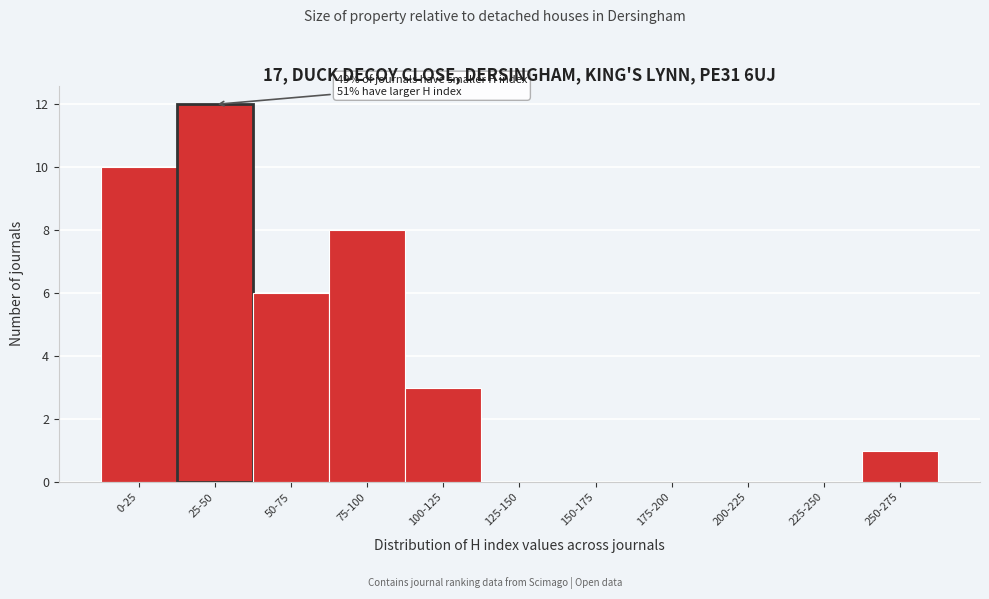

Reading left to right, what are all the values shown in this chart?

0-25=10	25-50=12	50-75=6	75-100=8	100-125=3	125-150=0	150-175=0	175-200=0	200-225=0	225-250=0	250-275=1